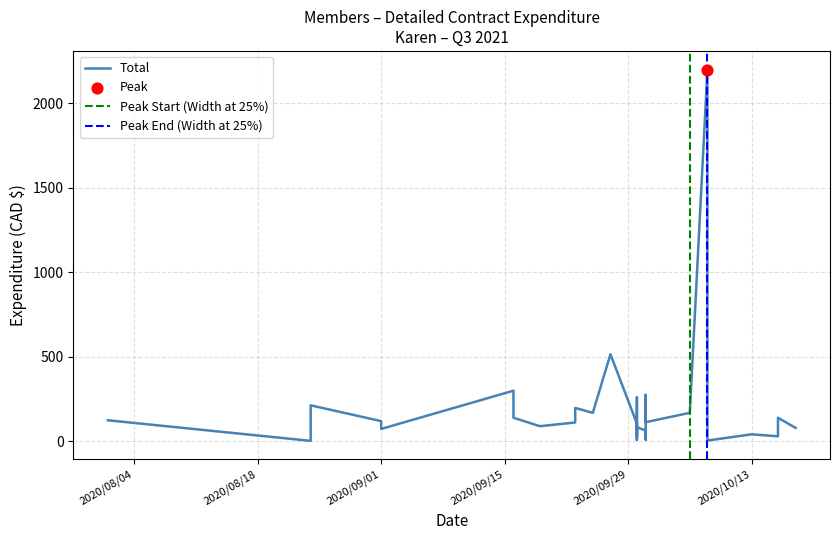

What is the change in value from 2020/09/16 to 2020/10/08?

-135.0